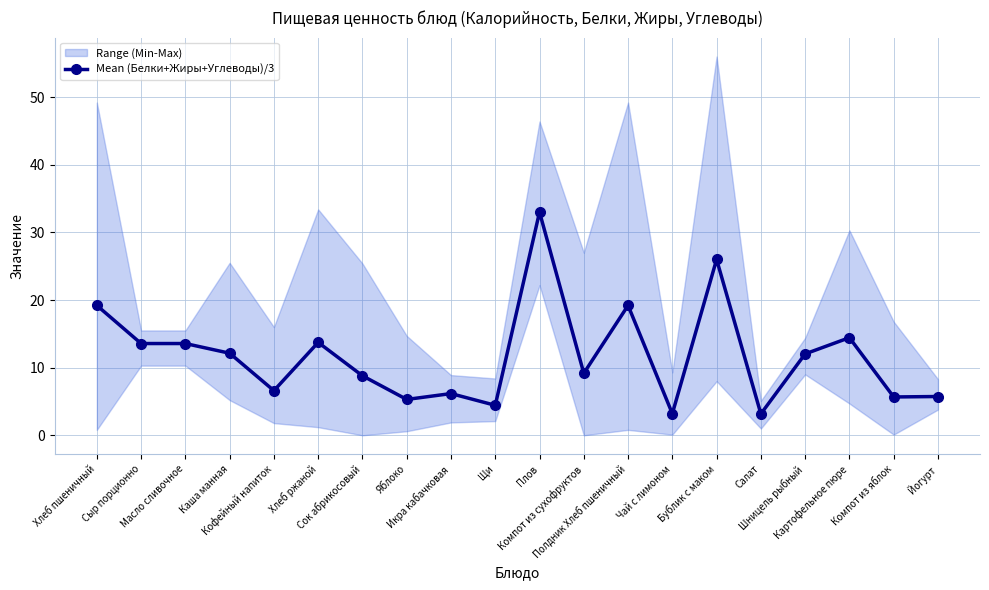

Where is the first local maximum?

Хлеб ржаной